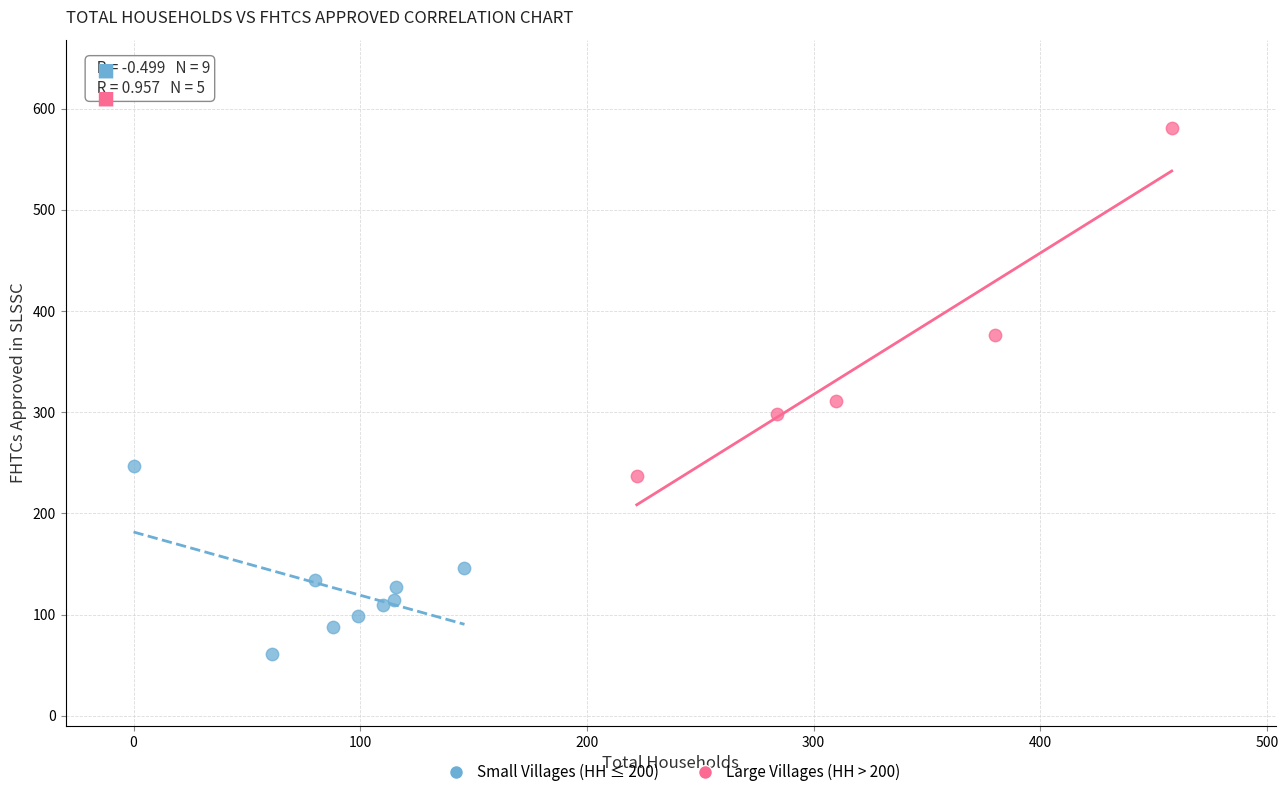

Which series has the largest Y range (max minus min)?

Large Villages (HH > 200)